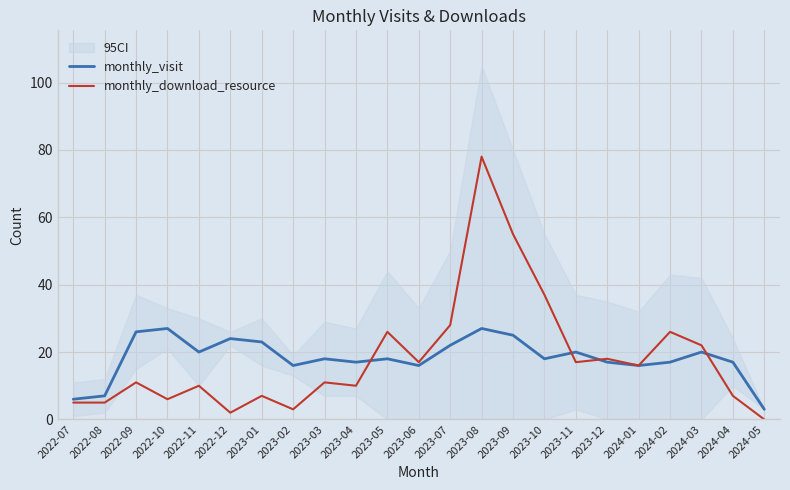

What is the value of the monthly_visit point at the 6th from the left?

24